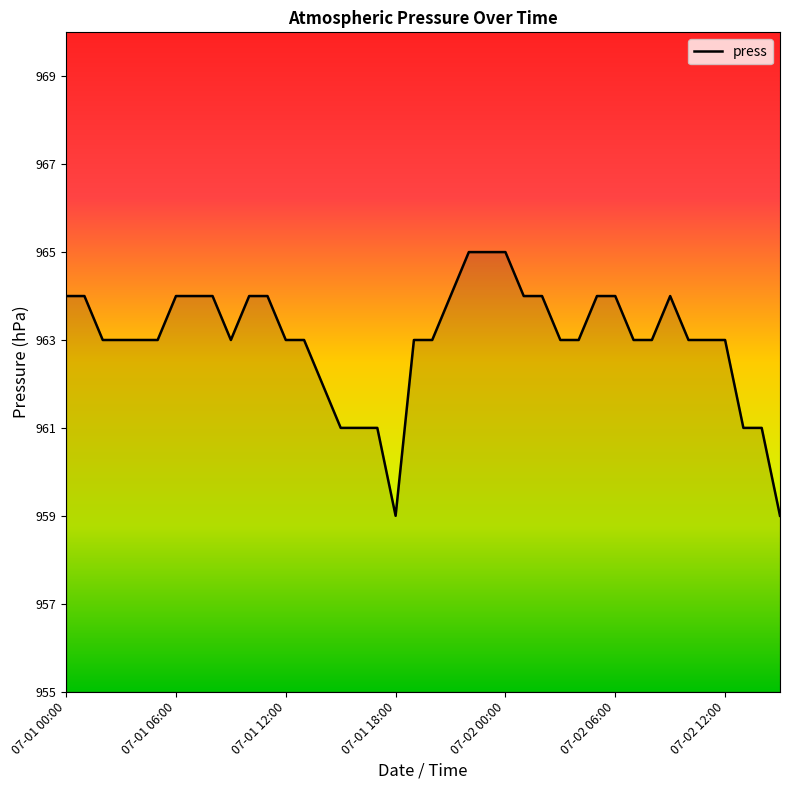

Reading left to right, what are all the values shown in this chart?

964	964	963	963	963	963	964	964	964	963	964	964	963	963	962	961	961	961	959	963	963	964	965	965	965	964	964	963	963	964	964	963	963	964	963	963	963	961	961	959